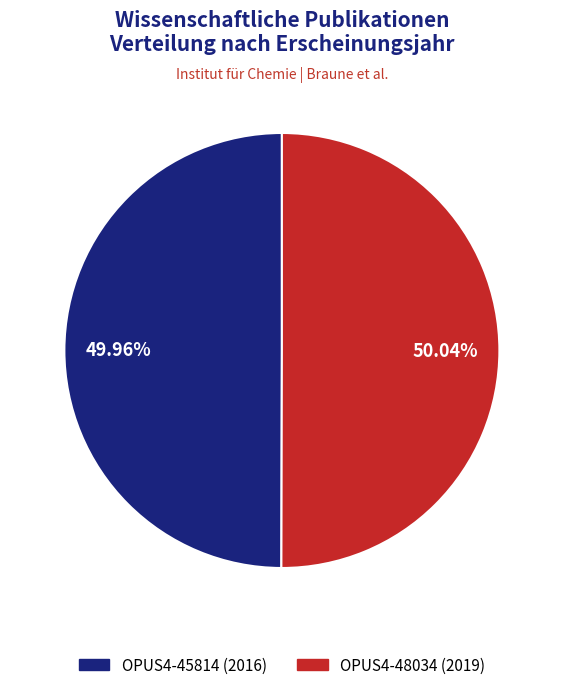

True or false: OPUS4-45814 accounts for 57% of the total.

False